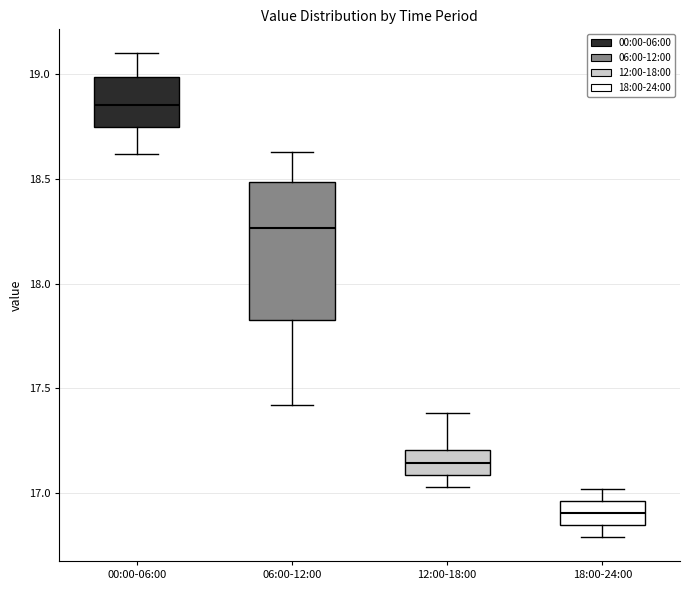

Which box's median line is the highest?

00:00-06:00